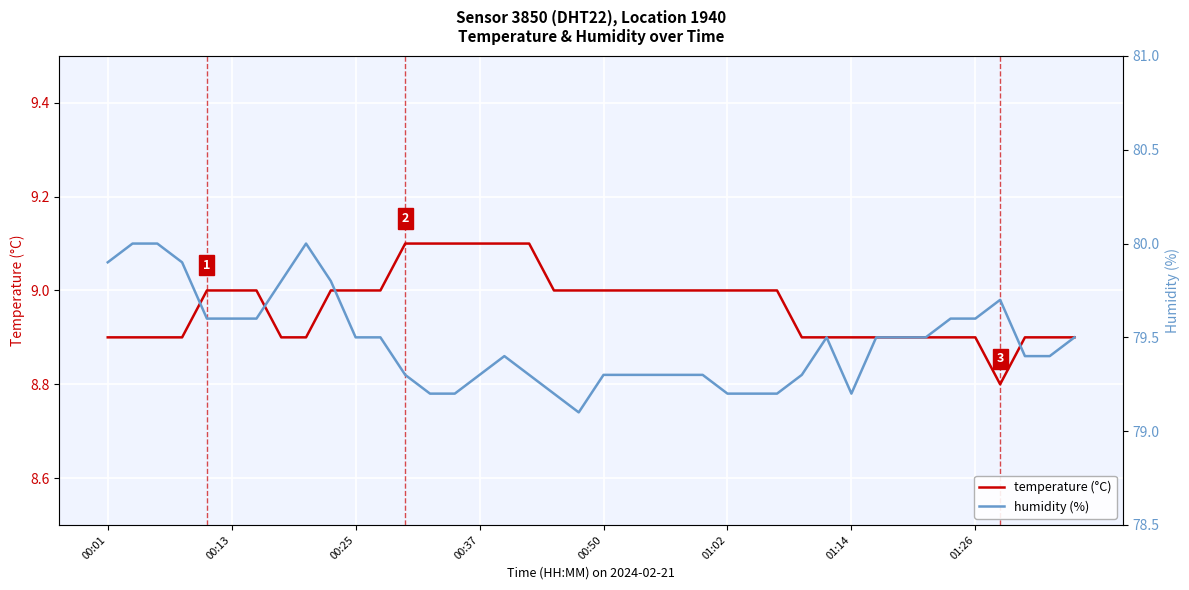

What is the difference between the maximum and second lowest values in the temperature (°C) series?

0.2